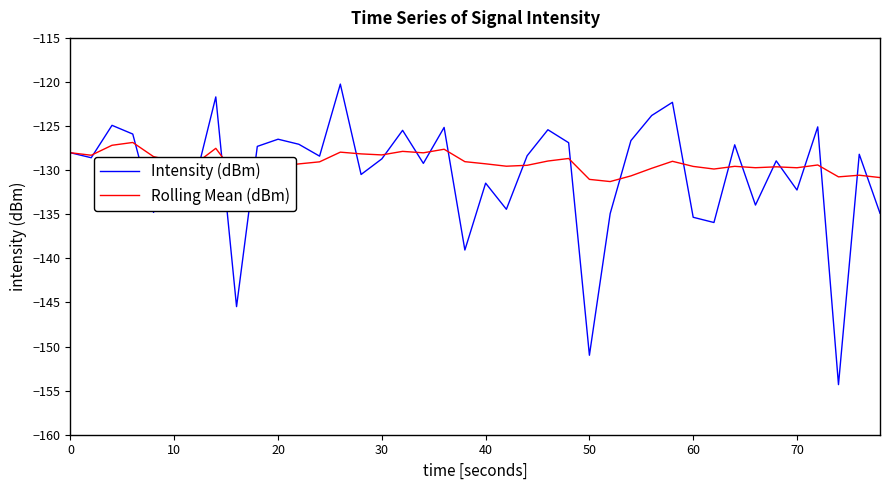

Which series has the widest spread of values?

Intensity (dBm)